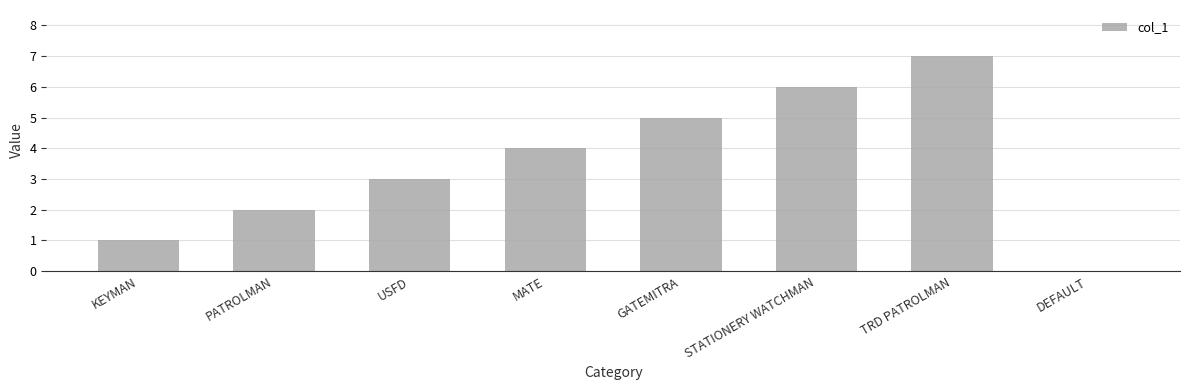

What is the maximum value shown in the chart?

7